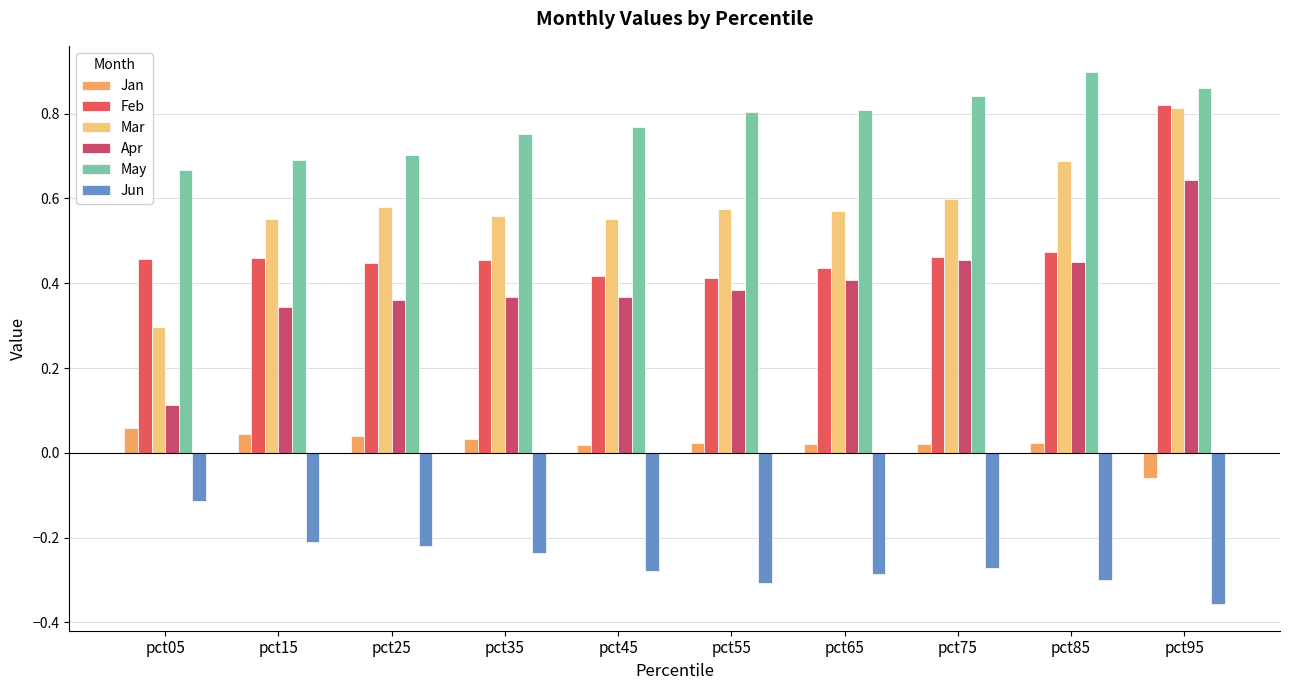

What is the value of the Mar bar at the 1st from the left?

0.3